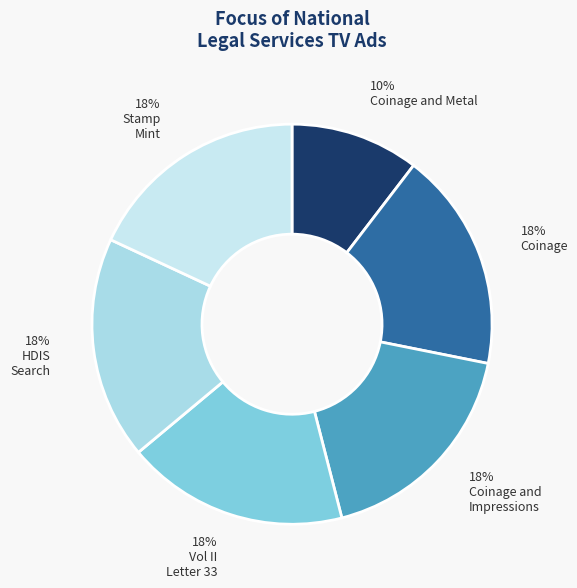

How many segments does this pie chart have?

6